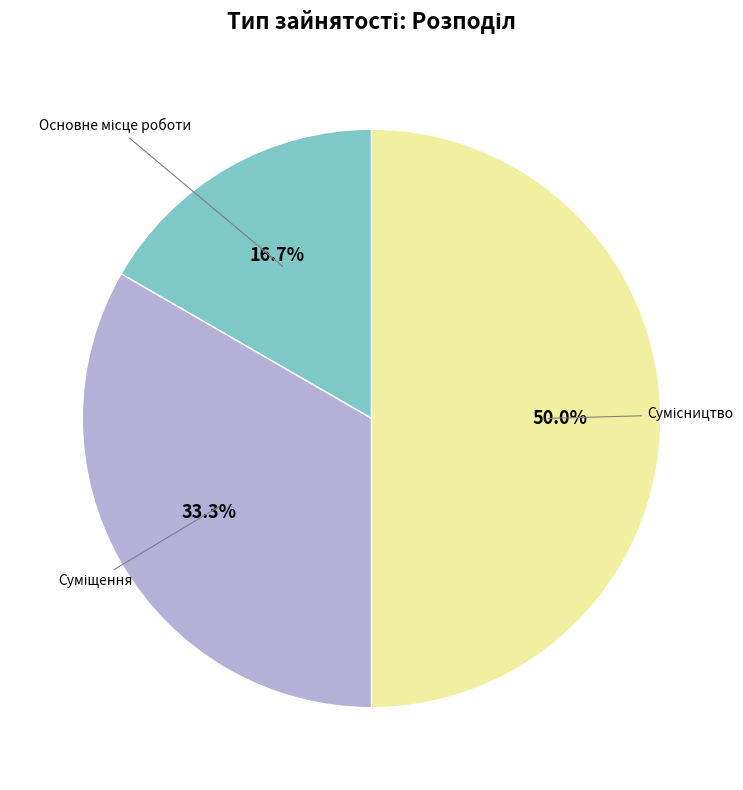

Between Суміщення and Основне місце роботи, which is larger?

Суміщення